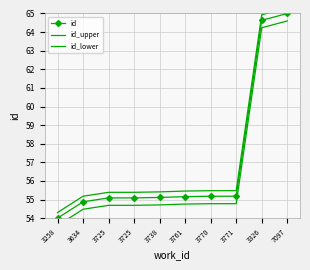

Which category has the highest value in the id_upper series?

7097